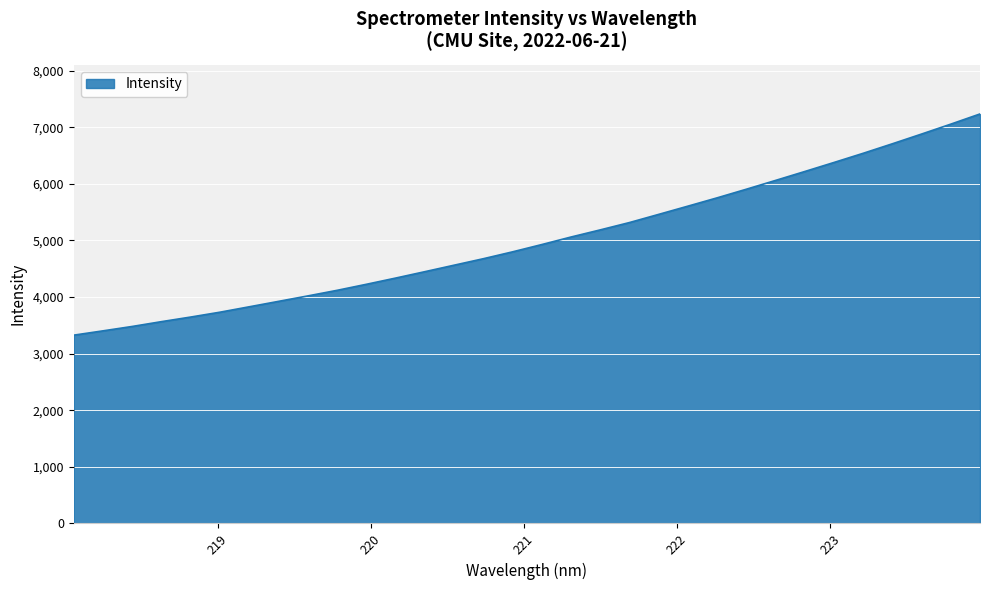

What is the difference between the maximum and minimum values?

3908.2